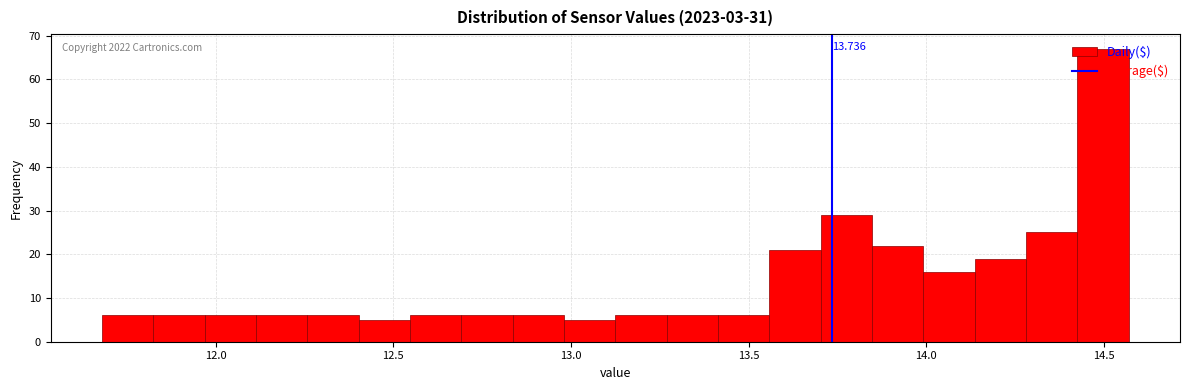

Around what value on the x-axis is the tallest bar? Give the approximate position of its centre, as read against the axis.

14.50